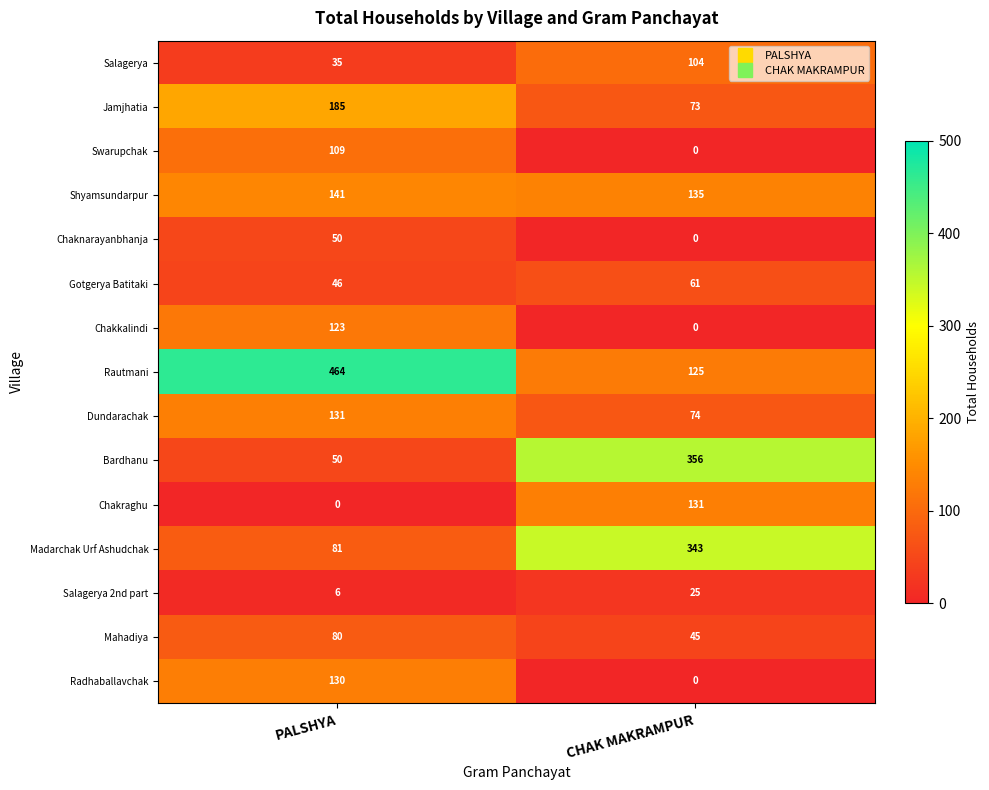

What is the difference between the Chaknarayanbhanja values at CHAK MAKRAMPUR and PALSHYA?

50